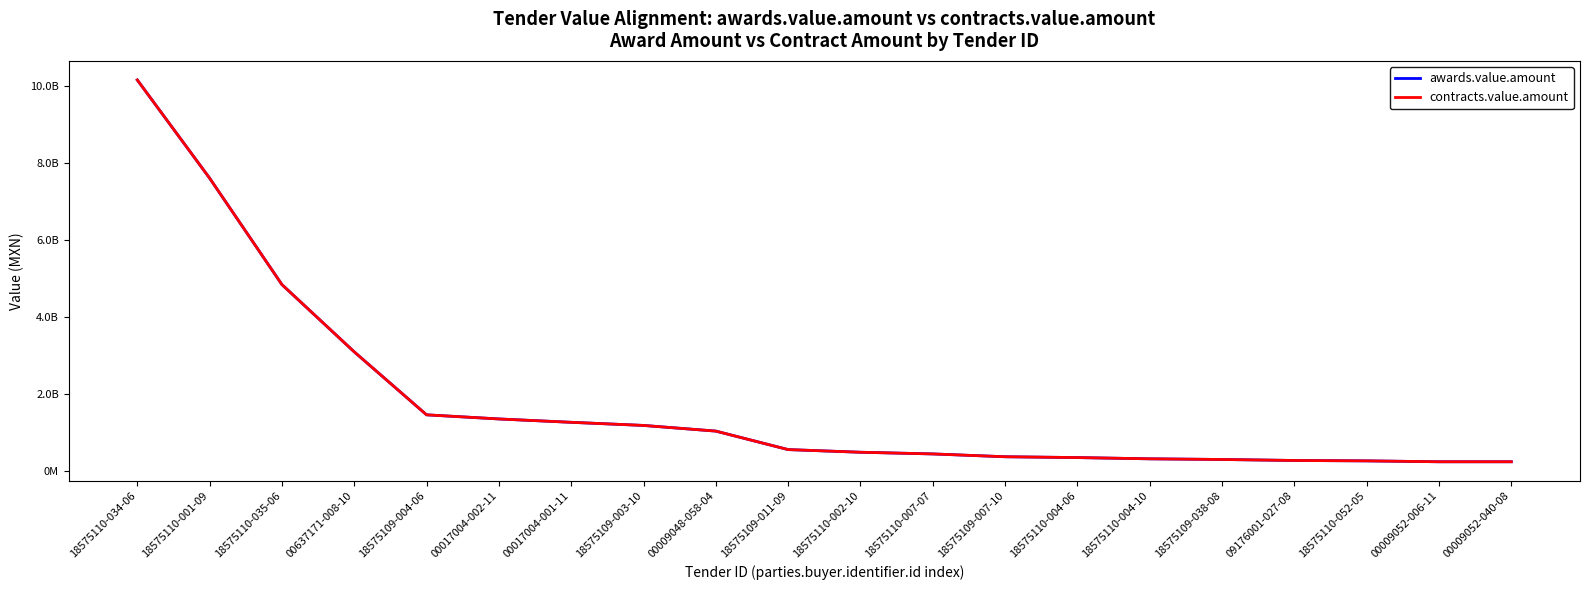

True or false: awards.value.amount and contracts.value.amount cross at least once.

False